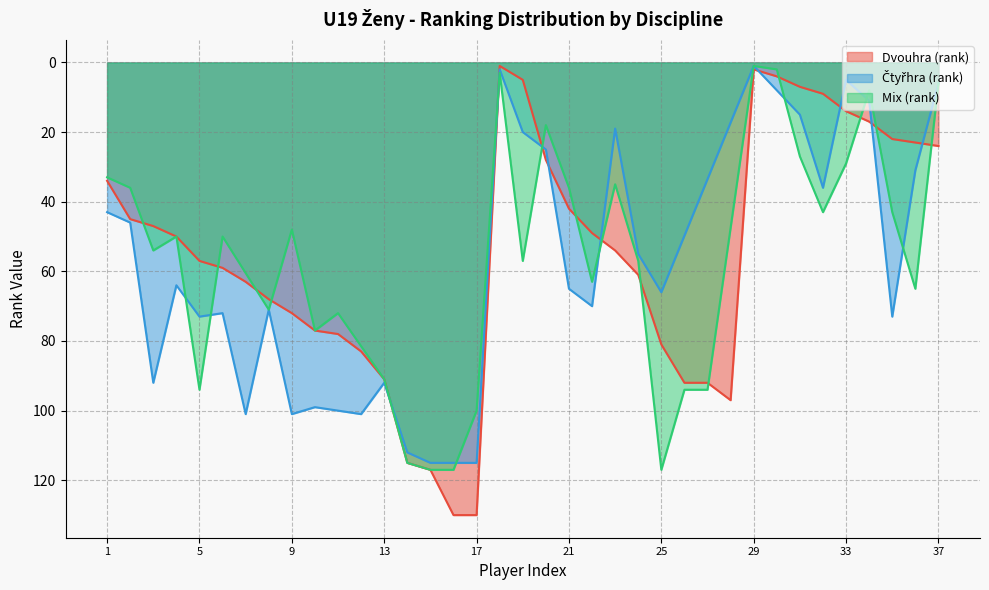

How many values in the Dvouhra (rank) series exceed 54?

18